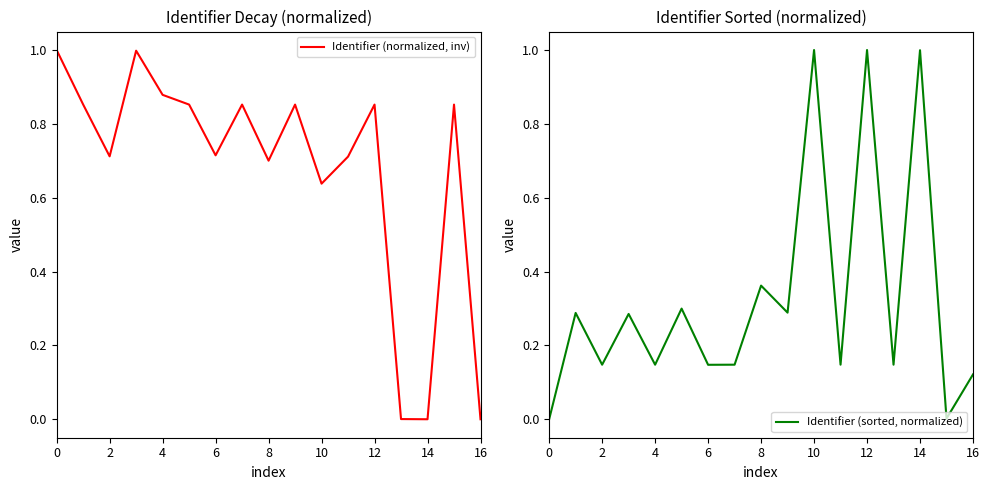

What is the maximum value for Identifier (normalized, inv)?

1.0